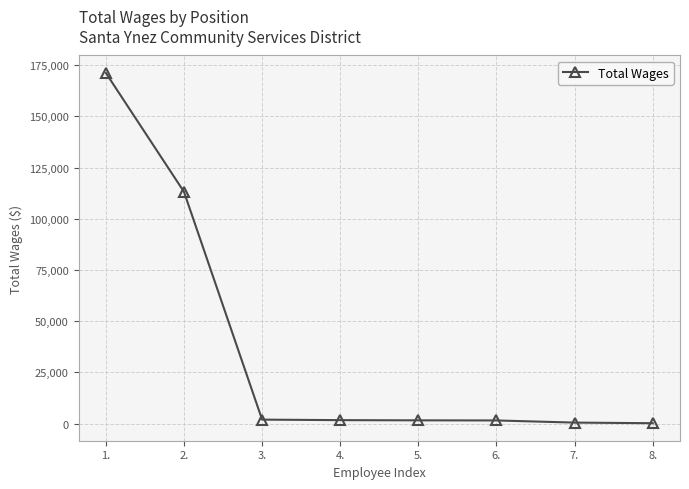

What is the difference between the second highest and second lowest values?

112640